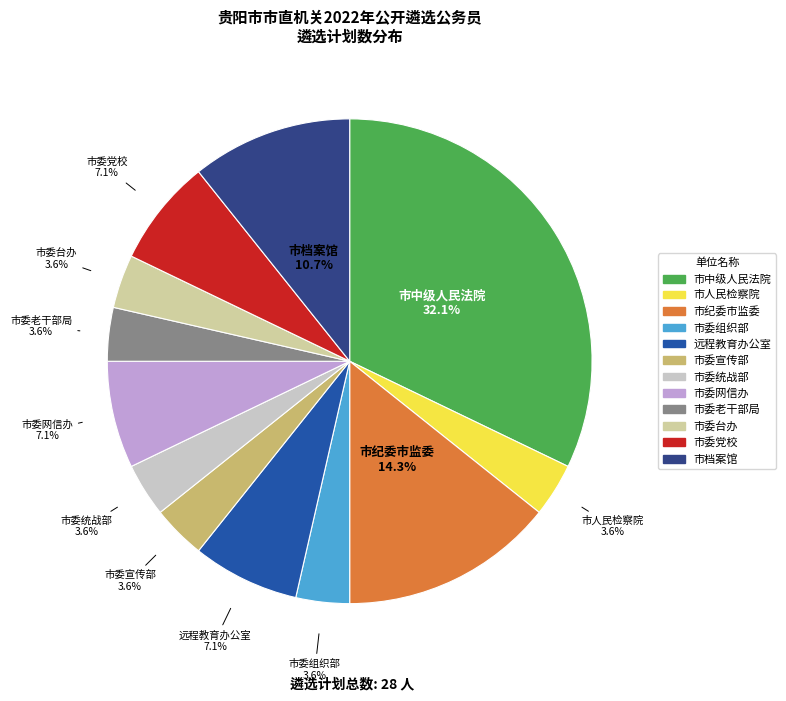

Is there any slice that represents more than half of the pie?

No